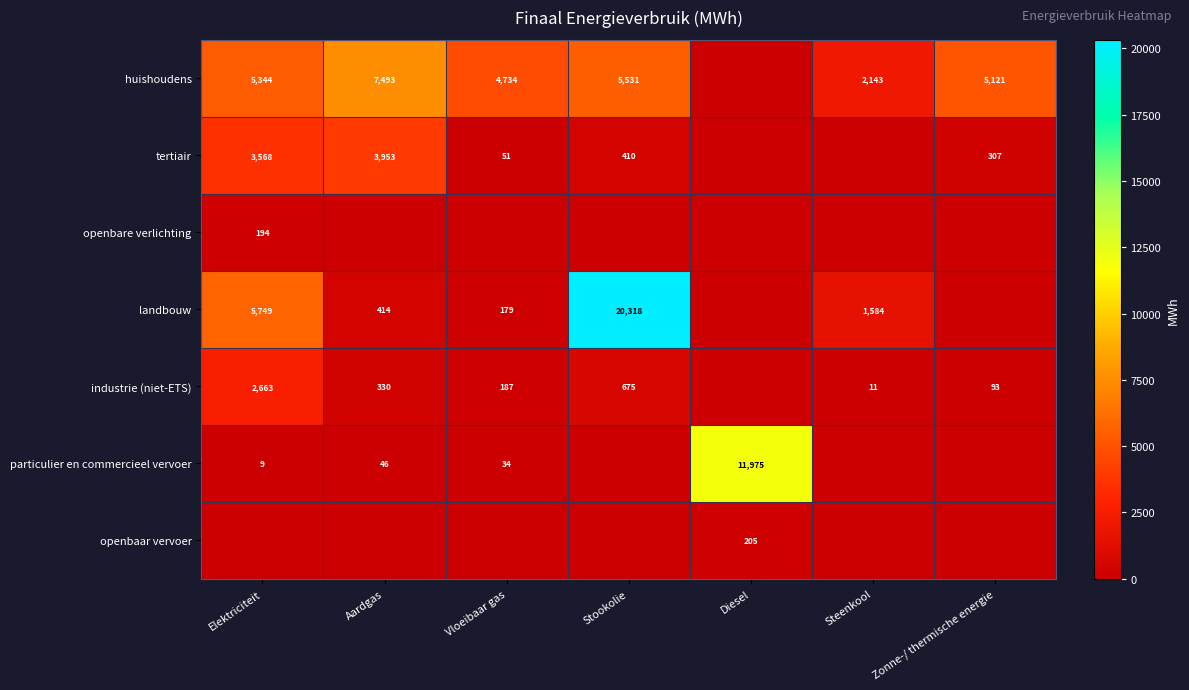

What is the total value across all series at Aardgas?

12235.0